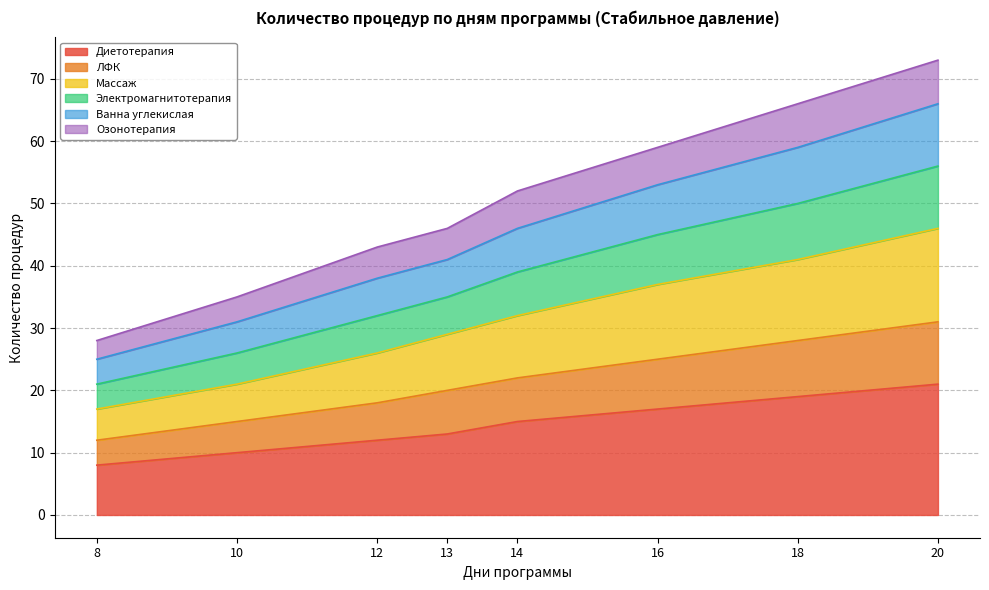

What is the spread (max minus min) of values at 14?

37